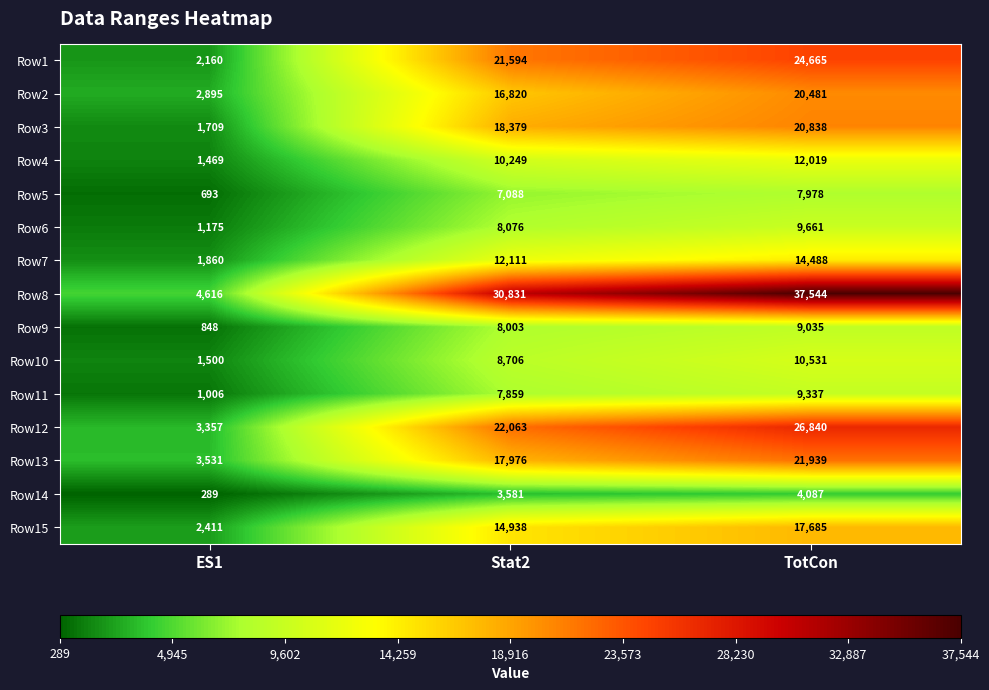

What value does the Row14 series have at Stat2?

3581